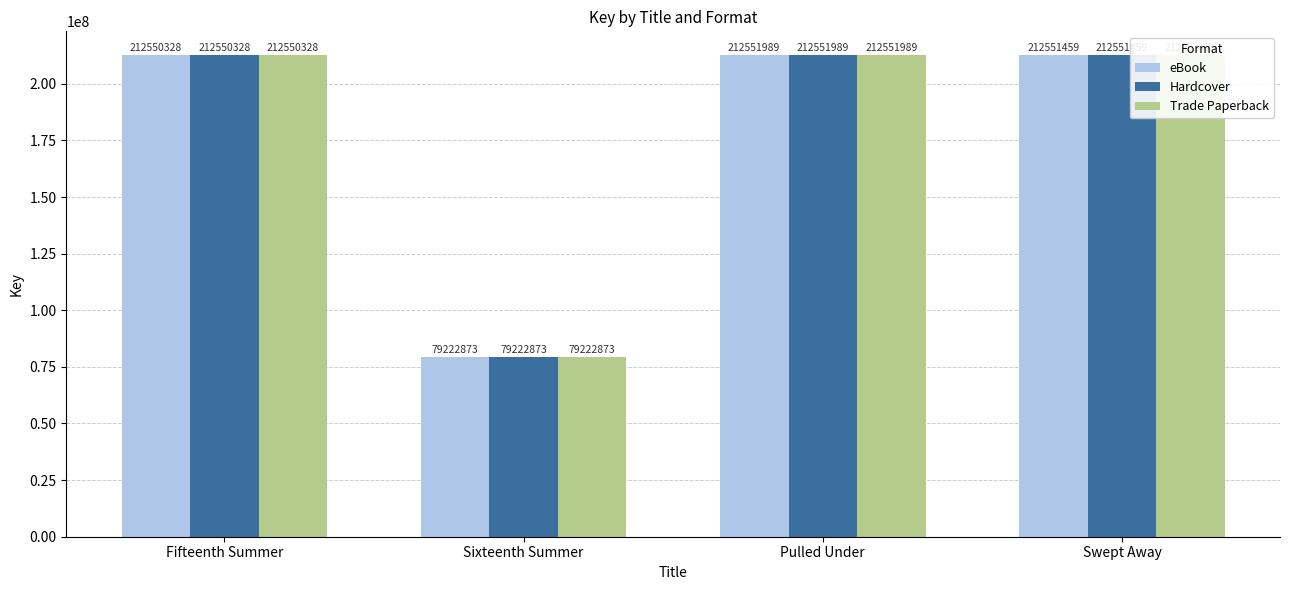

Reading left to right, extract all data points from this chart.

eBook: 212550328	79222873	212551989	212551459
Hardcover: 212550328	79222873	212551989	212551459
Trade Paperback: 212550328	79222873	212551989	212551459